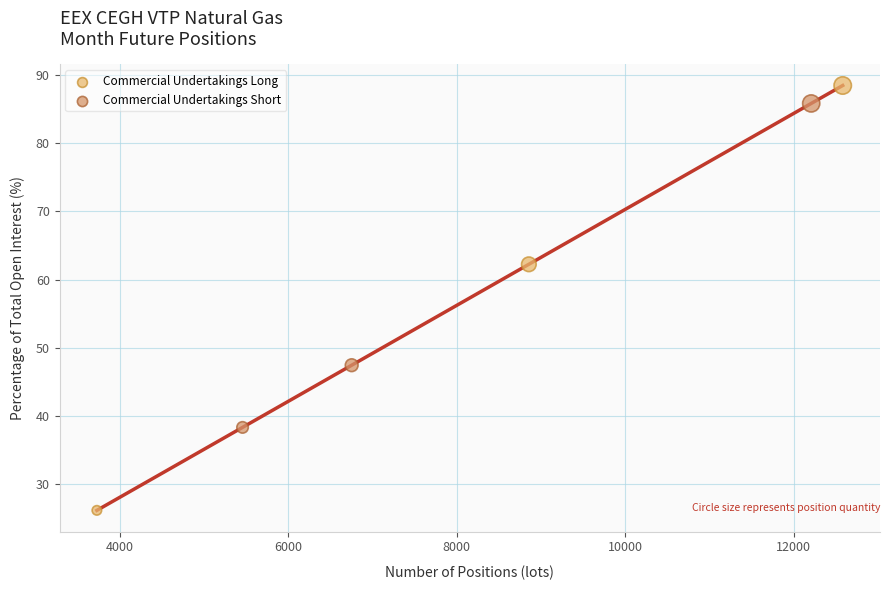

Which series contains the lowest Y value?

Commercial Undertakings Long